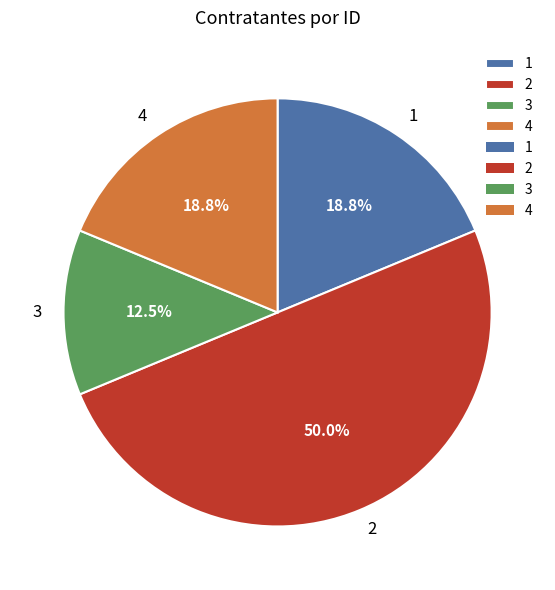

What portion of the pie excludes 3?

87.5%